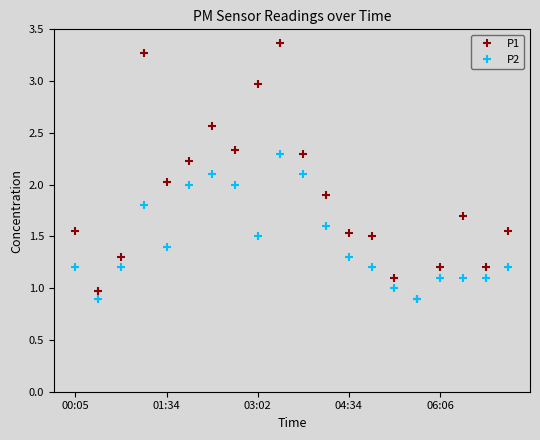

True or false: P1 has more than 1 interior local peaks.

True